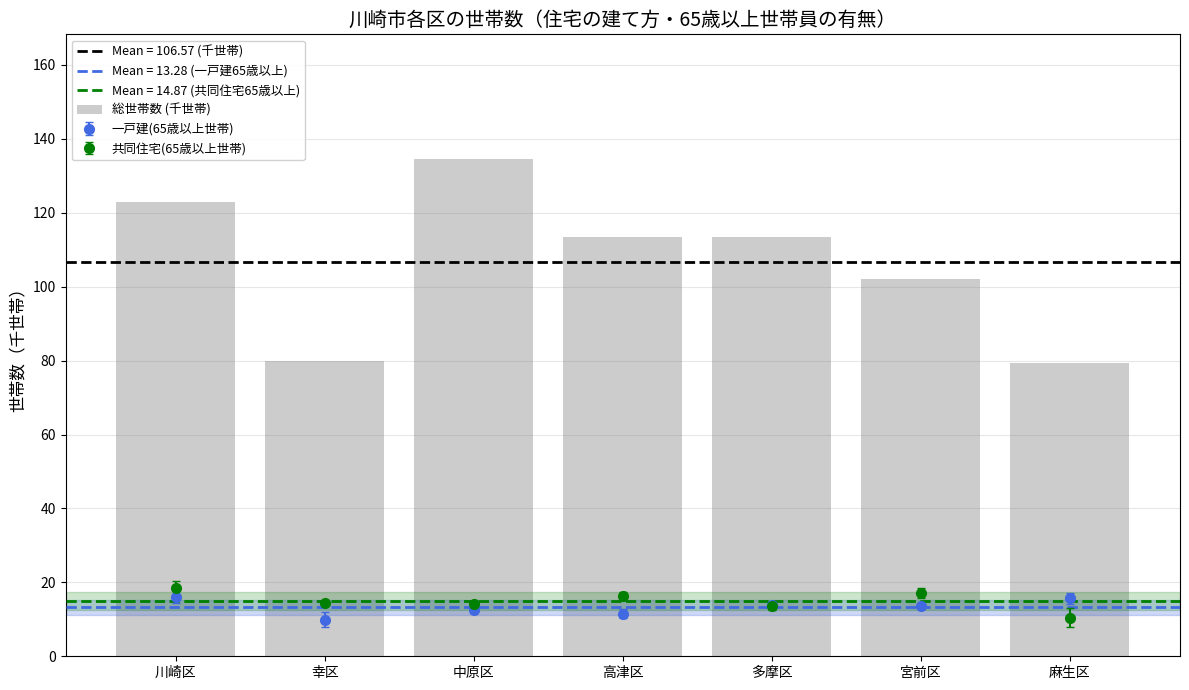

Reading right to left, extract all data points from this chart.

79.3	102.2	113.4	113.6	134.6	80.0	122.9